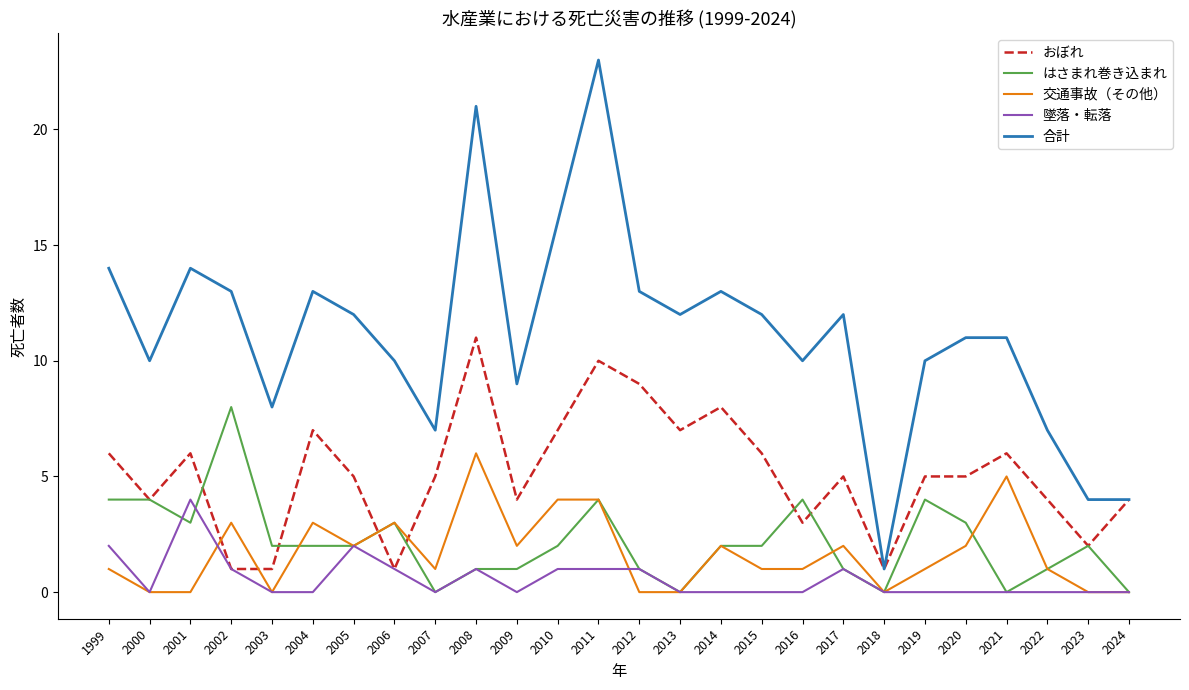

What are all the series names shown in the legend?

おぼれ, はさまれ巻き込まれ, 交通事故（その他）, 墜落・転落, 合計